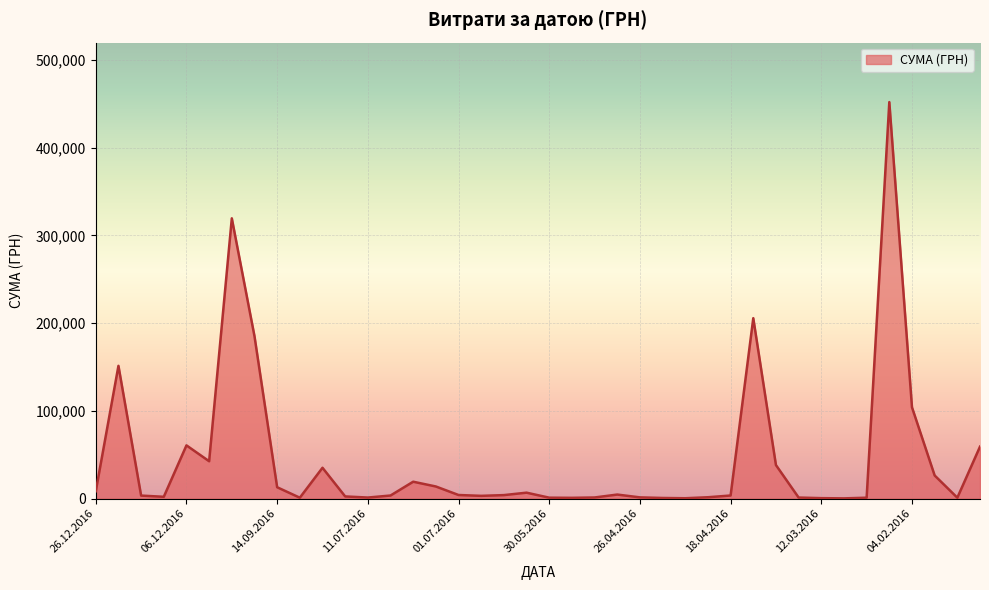

How many lines are shown in the chart?

1